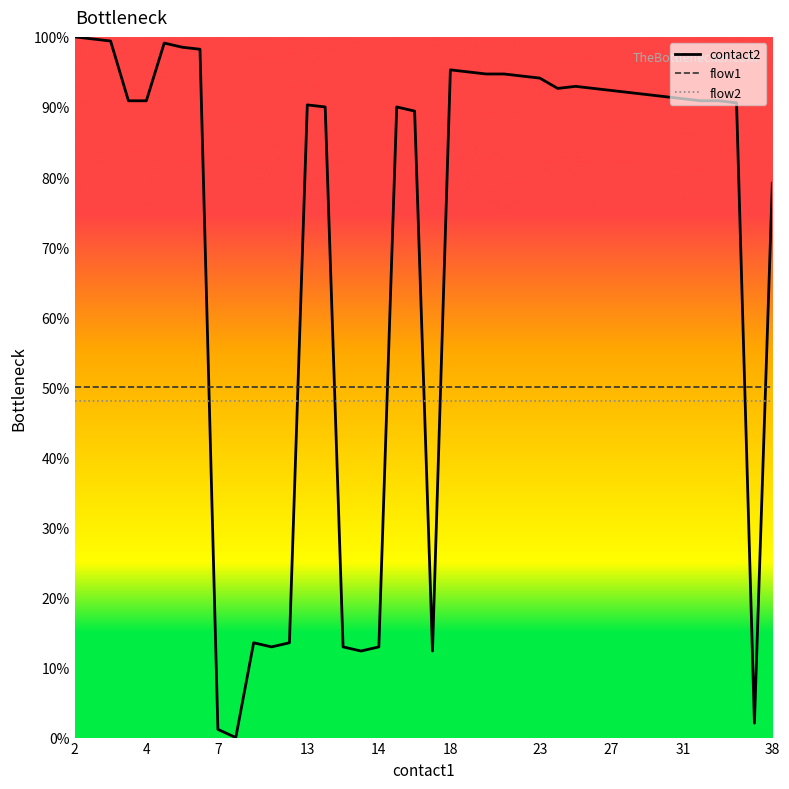

How many times do flow2 and contact2 cross each other?

8